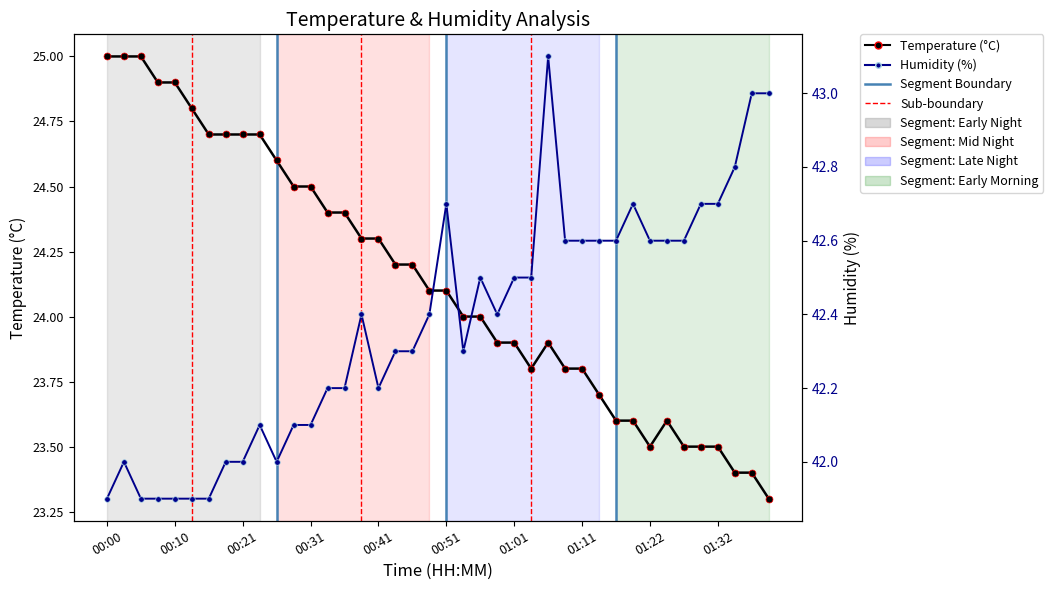

List the series in order of their peak value, lowest first.

temperature, humidity